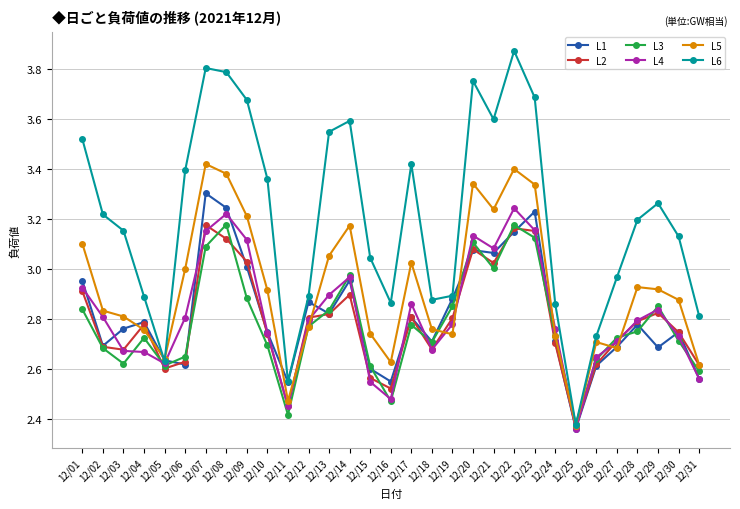

Is it true that L3 equals 2.6 at 12/15?

True